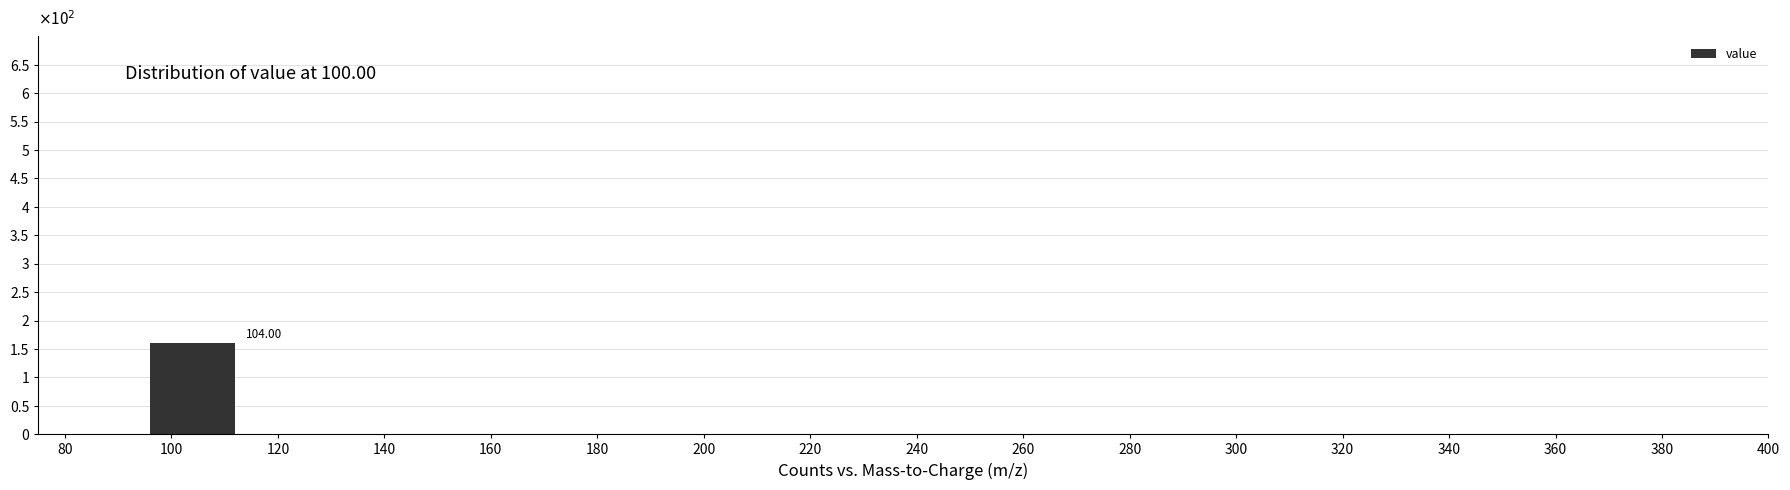

Over which range of the x-axis is the bar tallest?

96 to 112